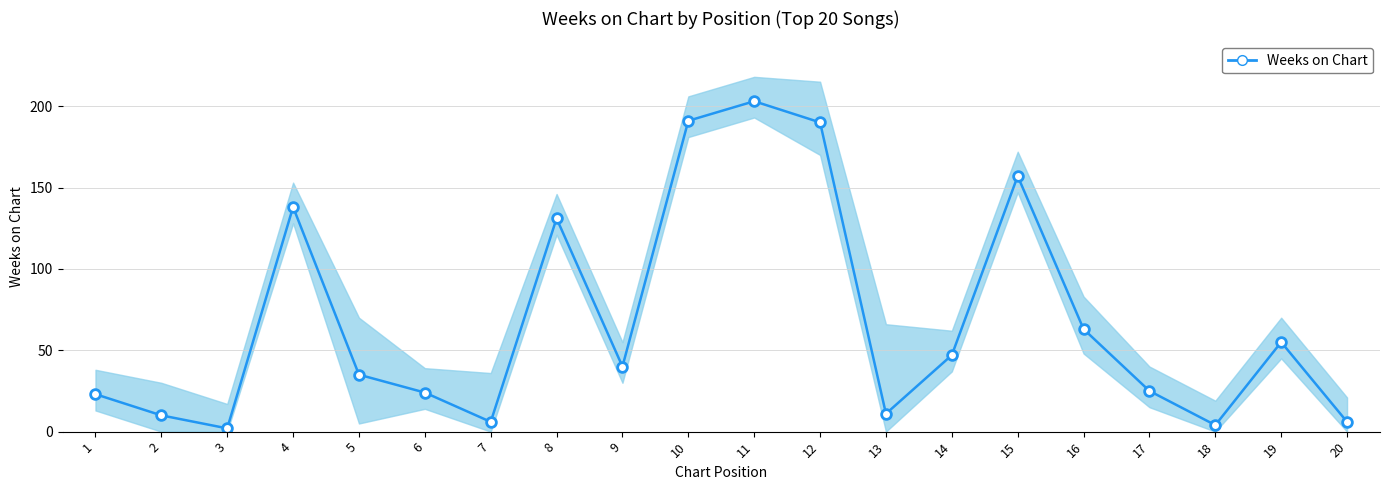

At which category does the chart reach its minimum across all series?

3